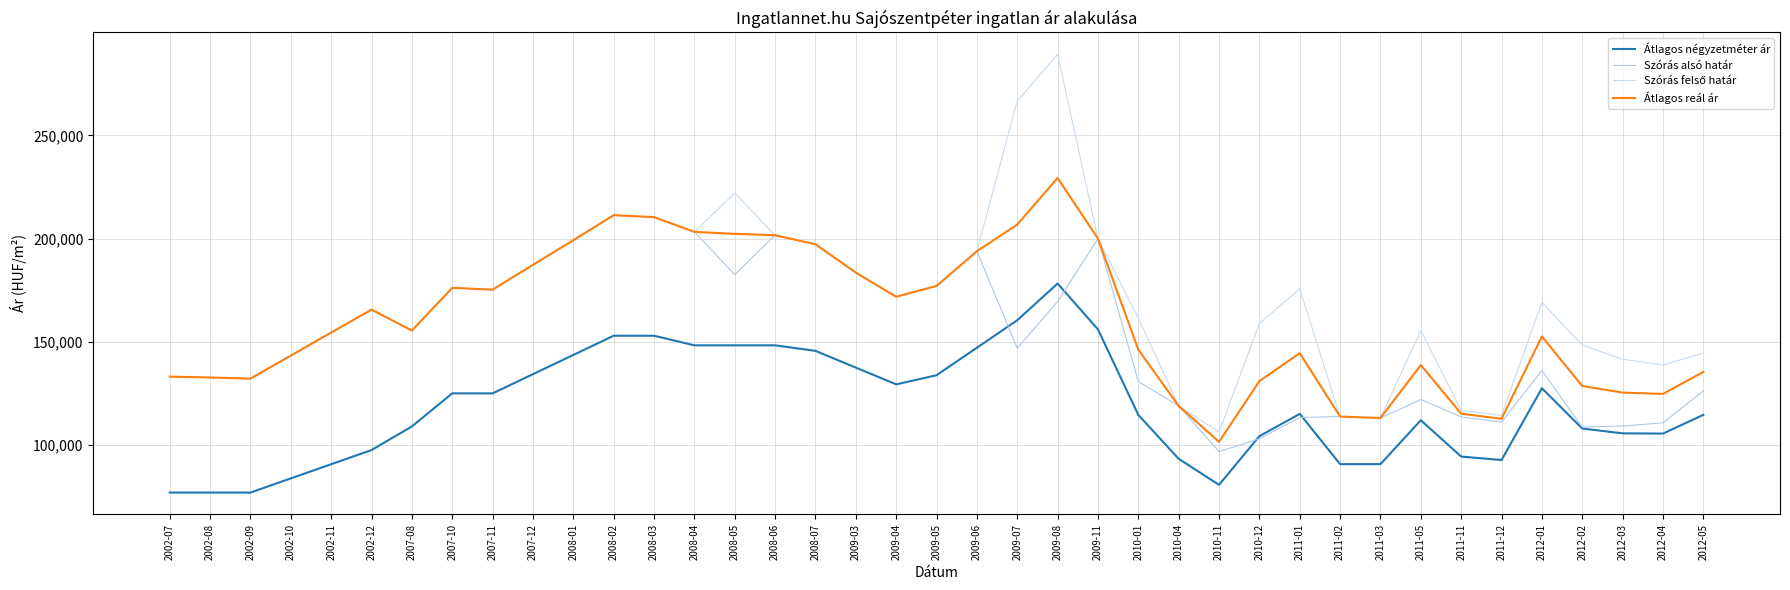

Reading left to right, what are all the values shown in this chart?

Átlagos négyzetméter ár: 76923	76923	76923	83791	90659	97527	108974	125000	125000	134314	143627	152941	152941	148284	148284	148284	145611	137488	129365	133791	147121	160452	178235	155999	114555	93283	80657	104266	115059	90697	90697	111973	94362	92695	127486	107965	105621	105514	114572
Szórás alsó határ: 133119	132703	132137	143322	154473	165601	155451	176154	175261	187312	199232	211357	210437	203270	182573	201646	197284	183525	171852	177041	193926	146891	169479	200028	130742	118922	96771	103001	113313	113757	113052	122028	113580	111065	136103	108684	109185	110722	126185
Szórás felső határ: 133119	132703	132137	143322	154473	165601	155451	176154	175261	187312	199232	211357	210437	203270	222087	201646	197284	183525	171852	177041	193926	266741	289329	200028	161592	118922	106191	158847	175641	113757	113052	155474	116730	114307	169077	148444	141551	138756	144565
Átlagos reál ár: 133119	132703	132137	143322	154473	165601	155451	176154	175261	187312	199232	211357	210437	203270	202330	201646	197284	183525	171852	177041	193926	206816	229404	200028	146167	118922	101481	130924	144477	113757	113052	138751	115155	112686	152590	128564	125368	124739	135375